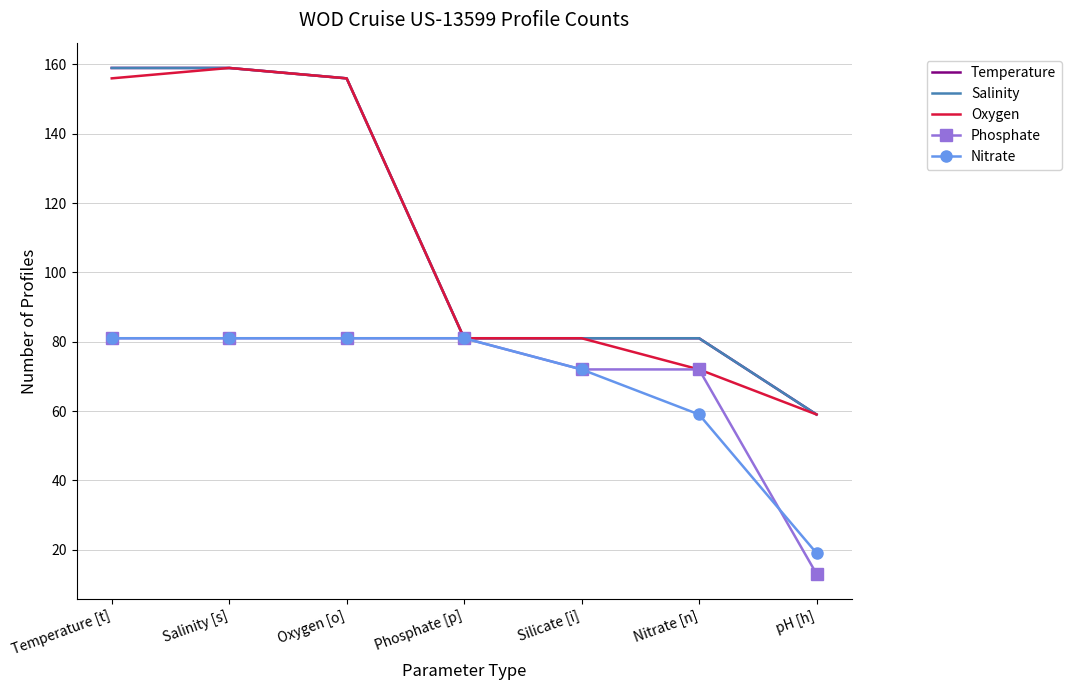

Which series has the largest total across all categories?

Temperature